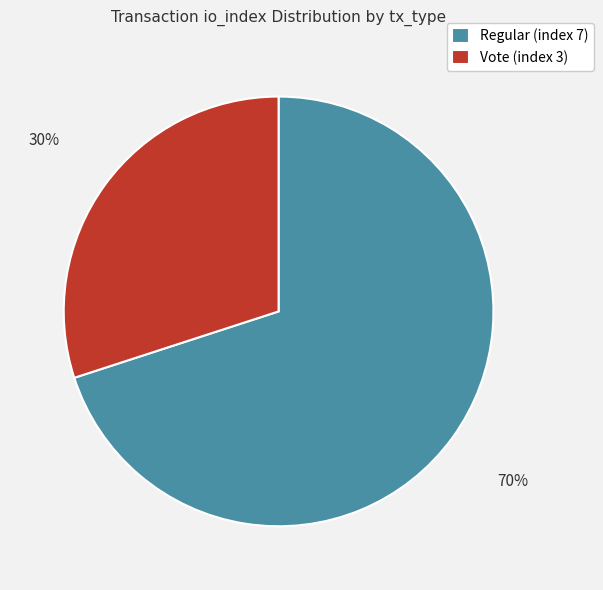

How many slices are in this pie chart?

2